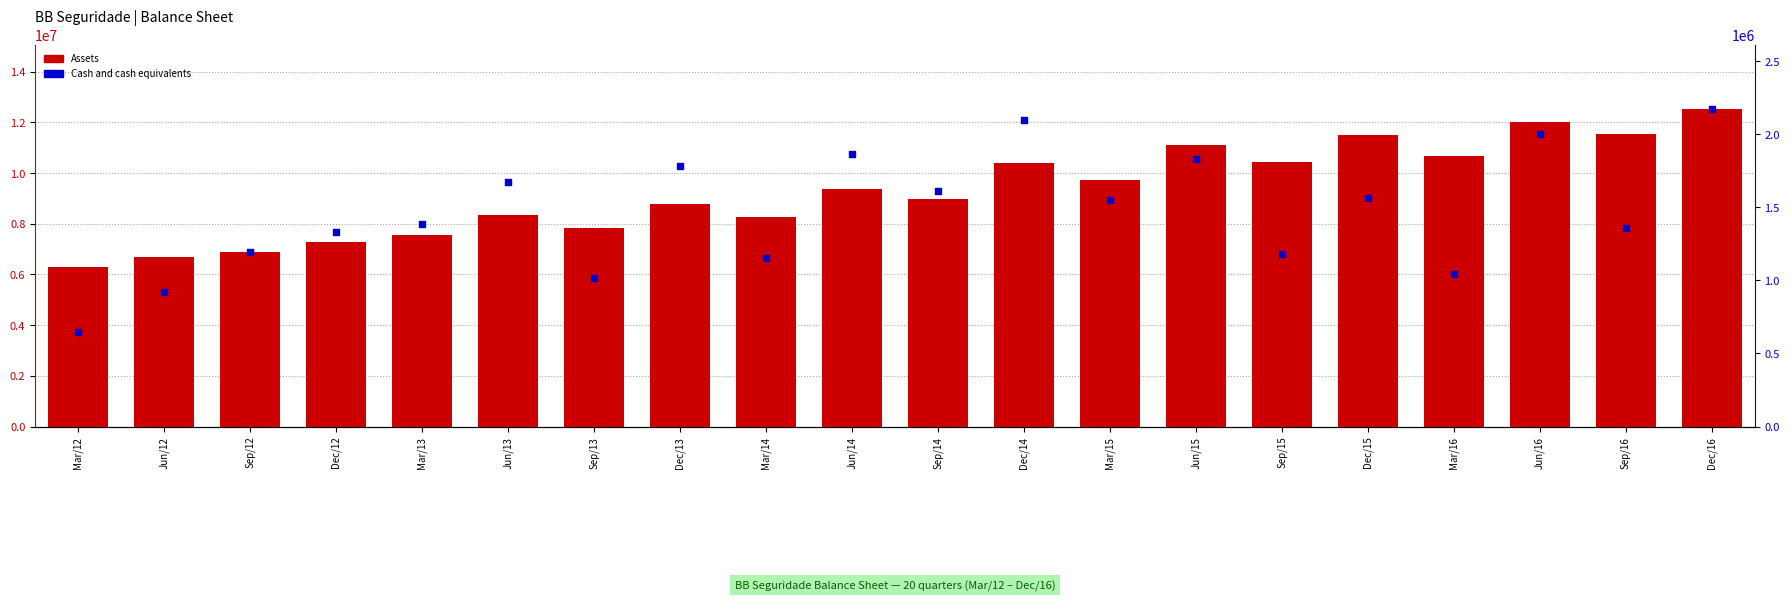

At how many categories does at least one series exceed 2633549?

20